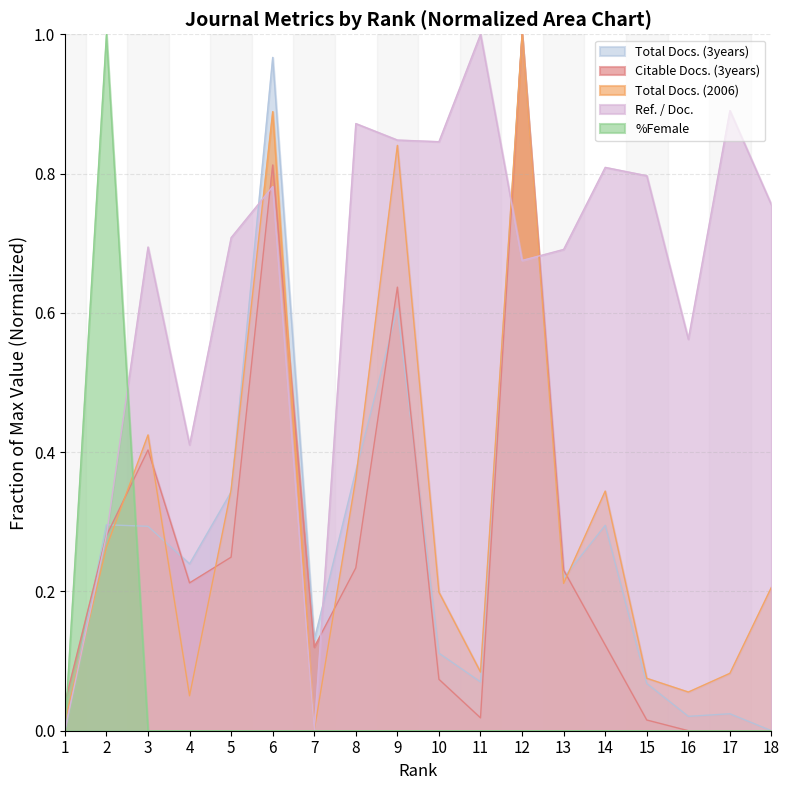

Between which two adjacent categories do Citable Docs. (3years) and Total Docs. (2006) first intersect?

2 and 3